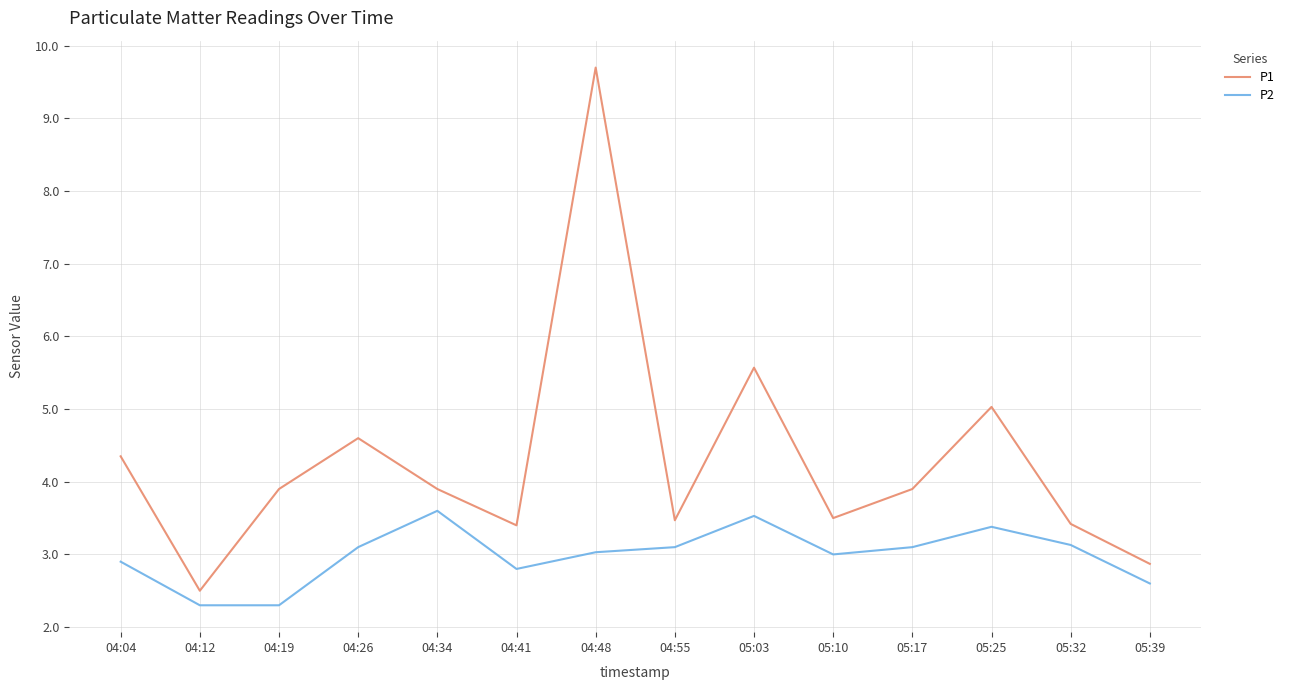

How many lines are shown in the chart?

2